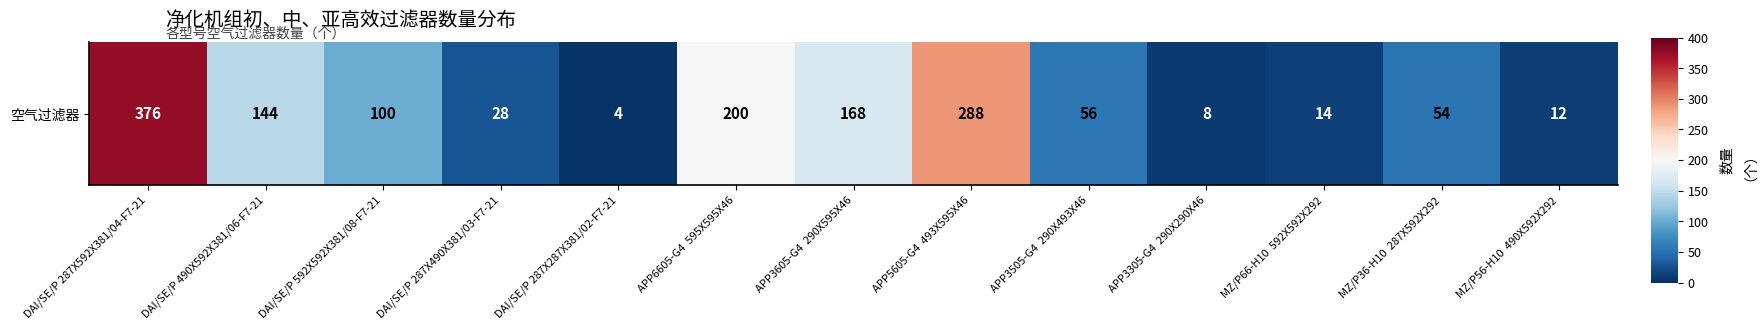

What is the approximate value at APP3505-G4  290X493X46?

56